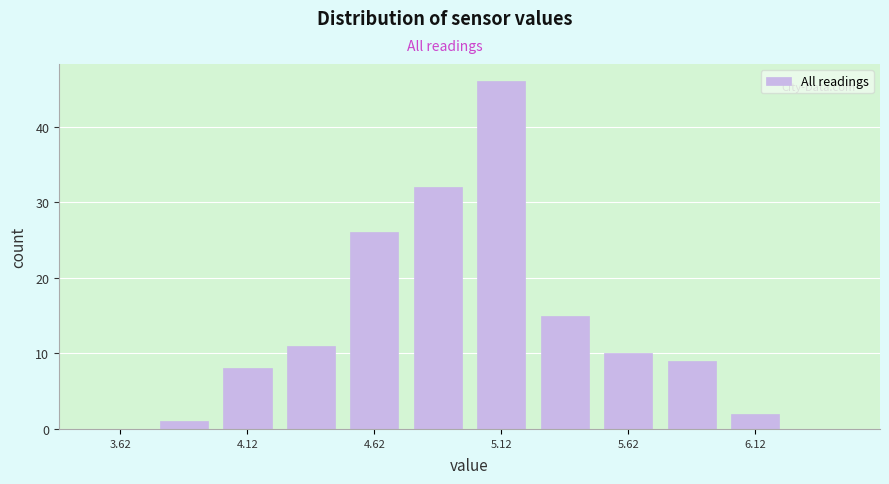

Reading left to right, transcribe this chart: for each bar, give the range it covers on the x-axis and its height. The values are not printed on the chart, so give them approximately, as read against the axis.

3.50 to 3.75: 0
3.75 to 4.00: 1
4.00 to 4.25: 8
4.25 to 4.50: 11
4.50 to 4.75: 26
4.75 to 5.00: 32
5.00 to 5.25: 46
5.25 to 5.50: 15
5.50 to 5.75: 10
5.75 to 6.00: 9
6.00 to 6.25: 2
6.25 to 6.50: 0